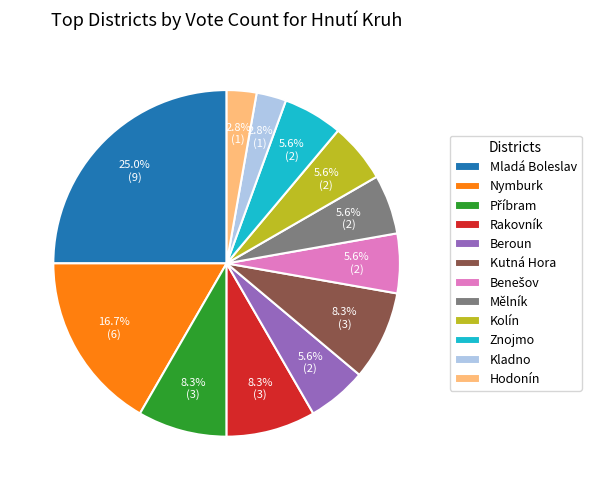

Between Kutná Hora and Nymburk, which is larger?

Nymburk